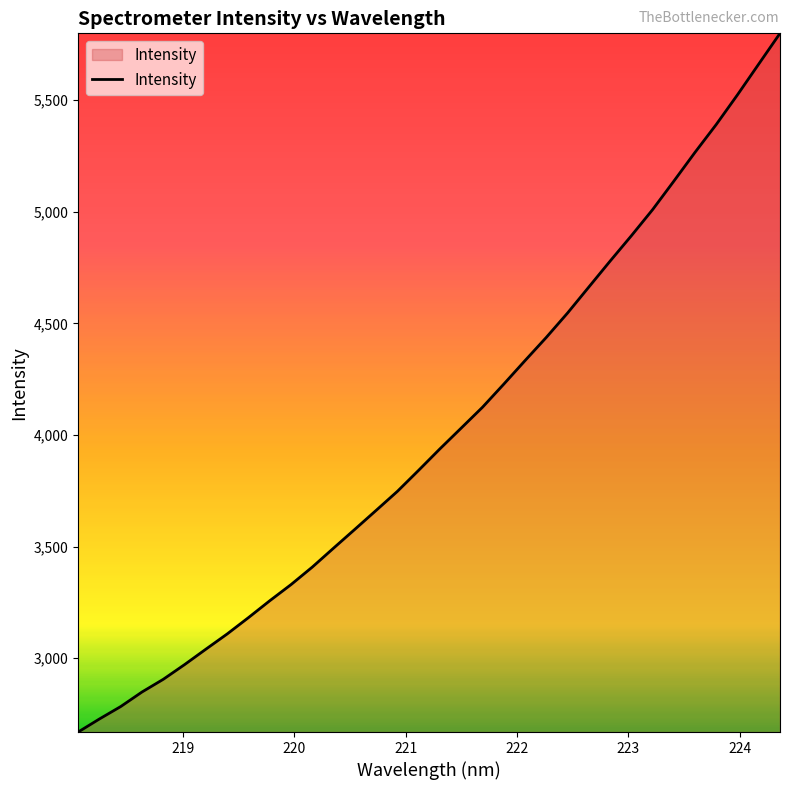

What is the minimum value shown in the chart?

2669.0